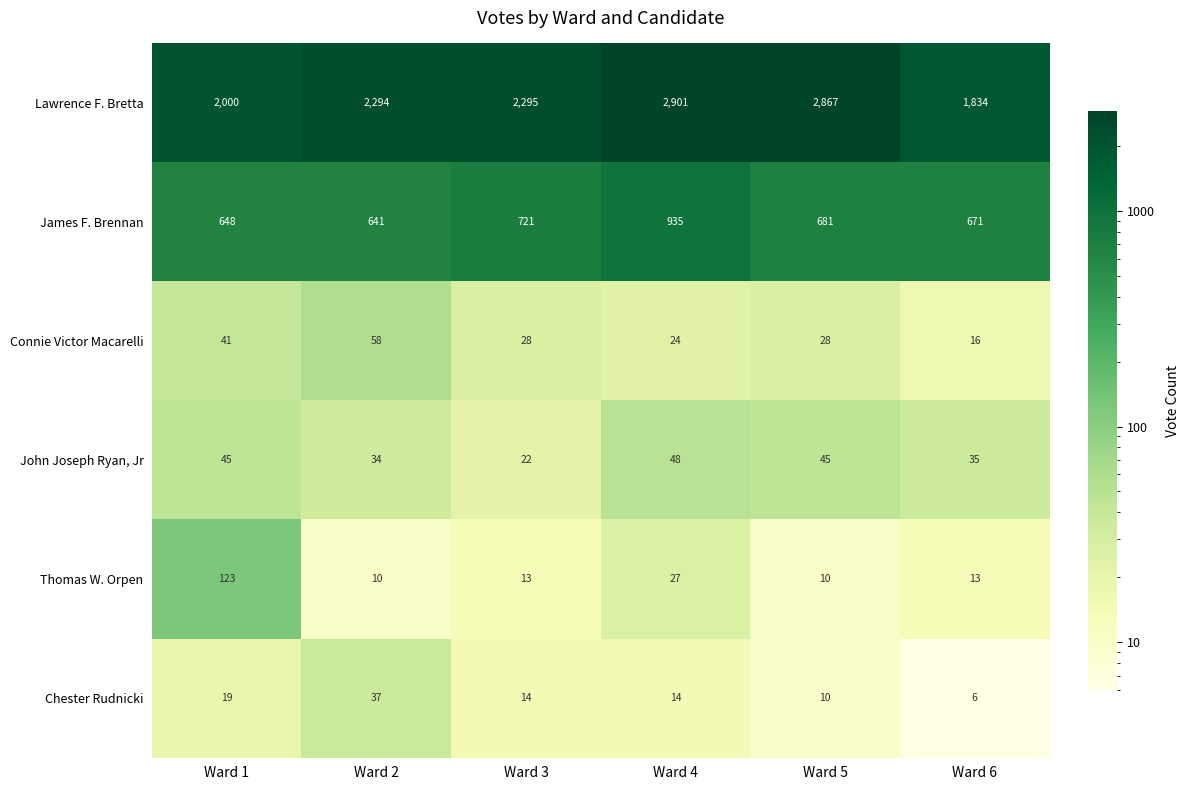

What is the maximum value shown in the chart?

2901